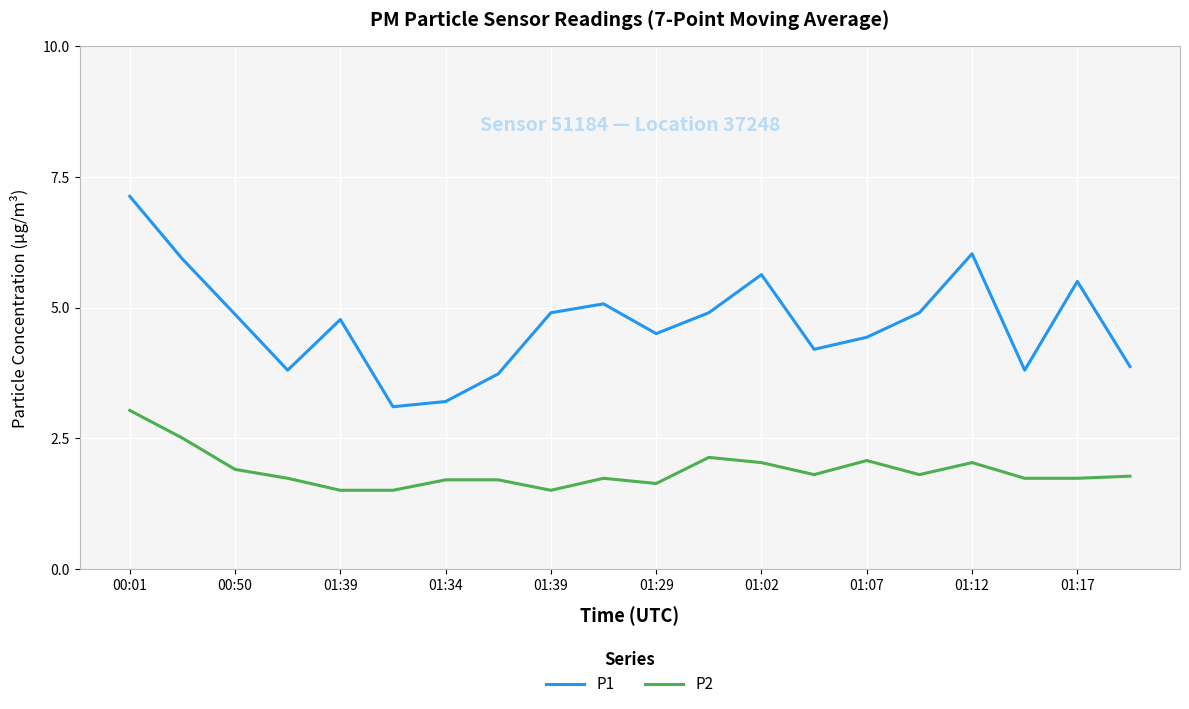

Which series has the largest range (max minus min)?

P1